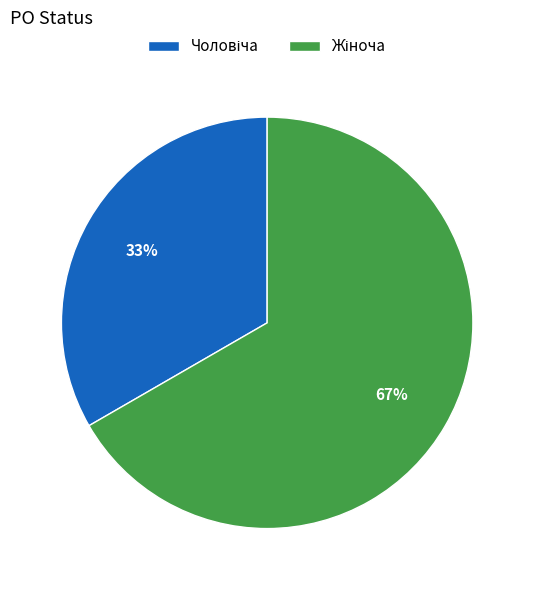

To the nearest percent, what is the average slice percentage?

50%